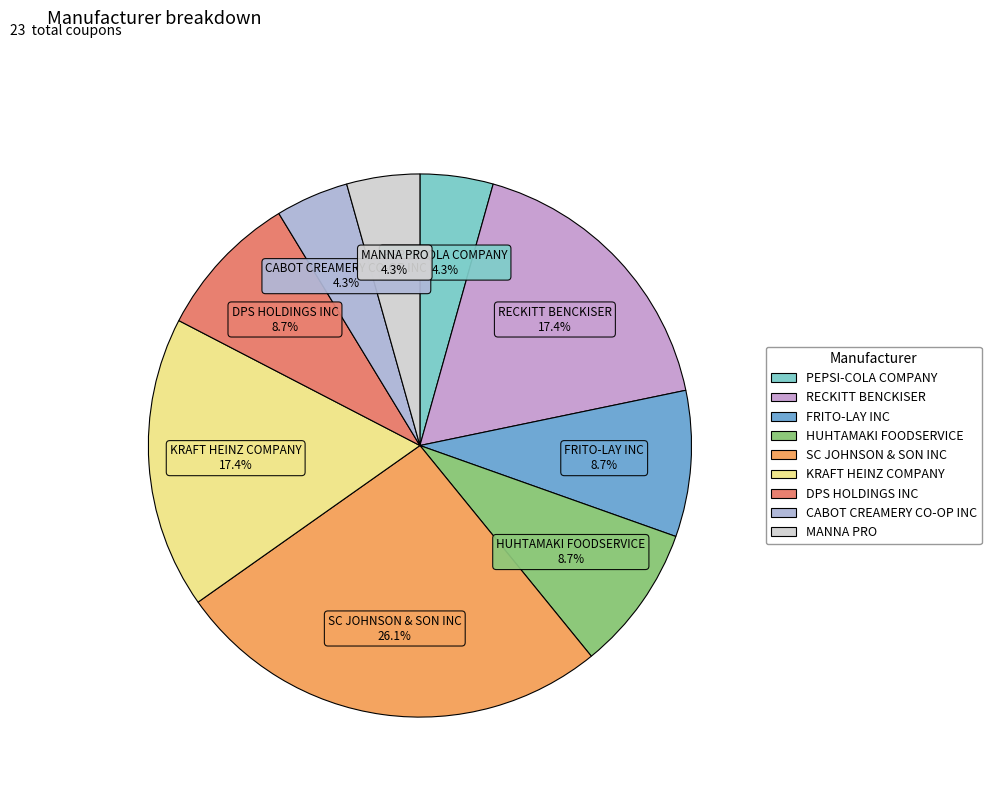

What is the ratio of the value at DPS HOLDINGS INC to the value at KRAFT HEINZ COMPANY?

0.5